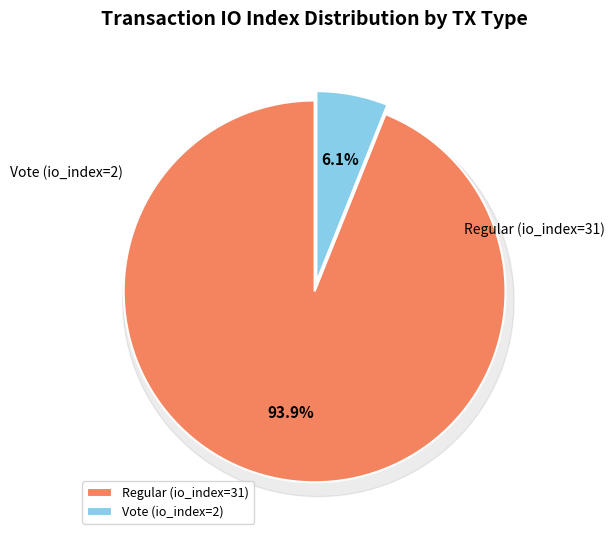

What is the majority slice?

Regular (io_index=31)